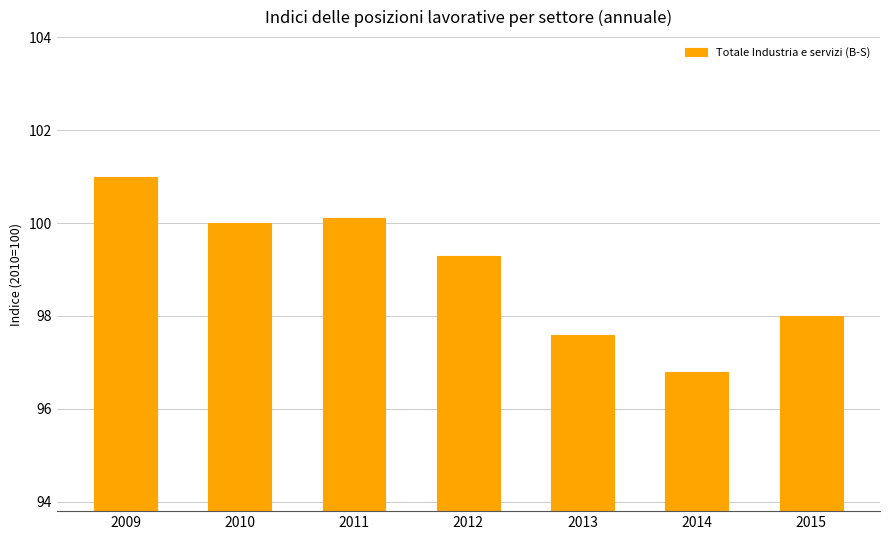

True or false: the data shows 101.0 at 2009.

True